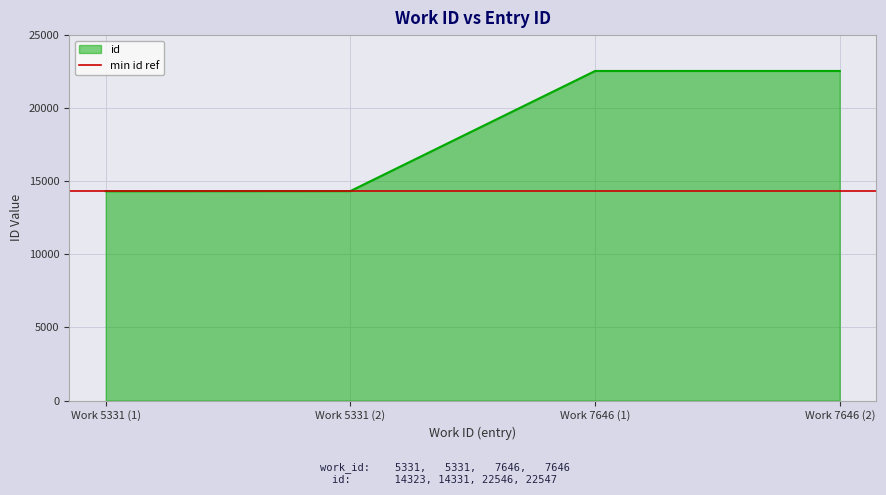

What is the lowest value of the id series?

14323